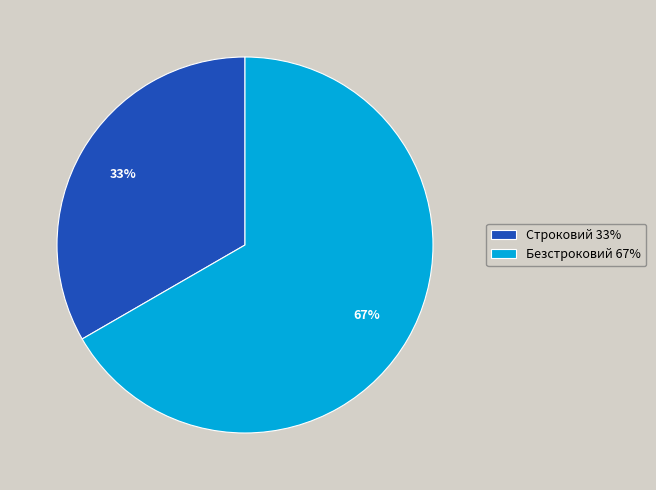

Does Строковий represent more than half of the total?

No